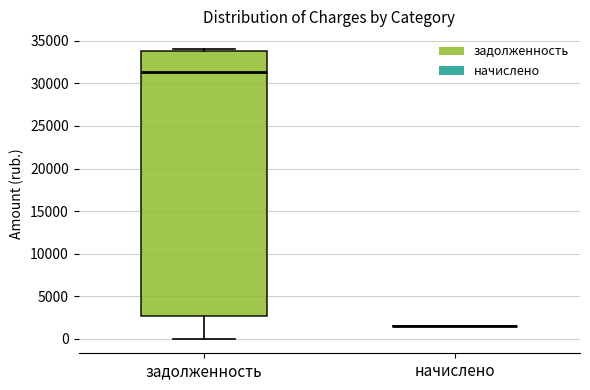

Reading left to right, transcribe this box plot: for each box, give where its median line is, the range the box spans, and where its two whiskers end, as read against the y-axis. The values are not printed on the chart, so give them approximately, as read against the axis.

задолженность: median 31500, box 2500 to 34000, whiskers 0 to 34000 (just above the box's upper edge)
начислено: box collapsed to a line at 1500, whiskers 1500 to 1500